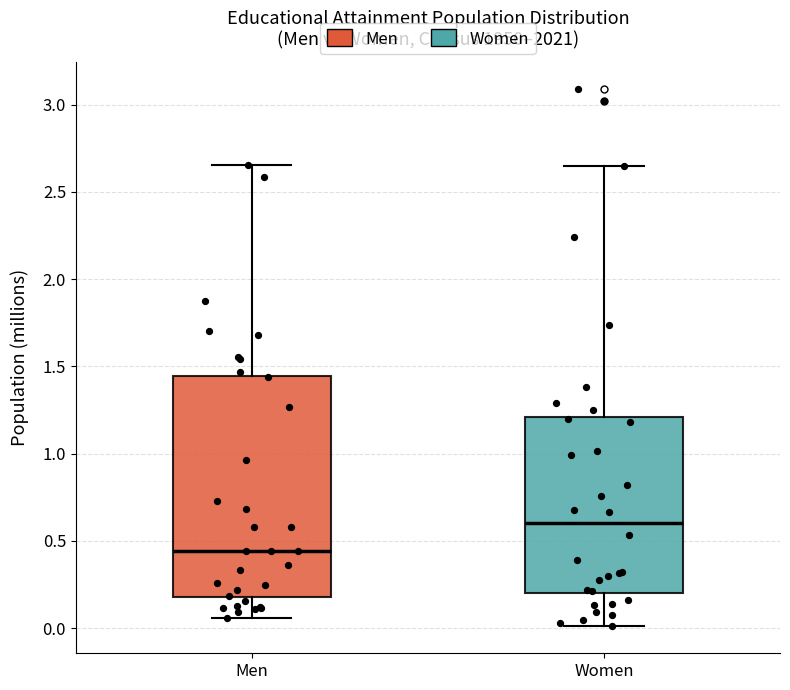

Which box's median line is the lowest?

Men